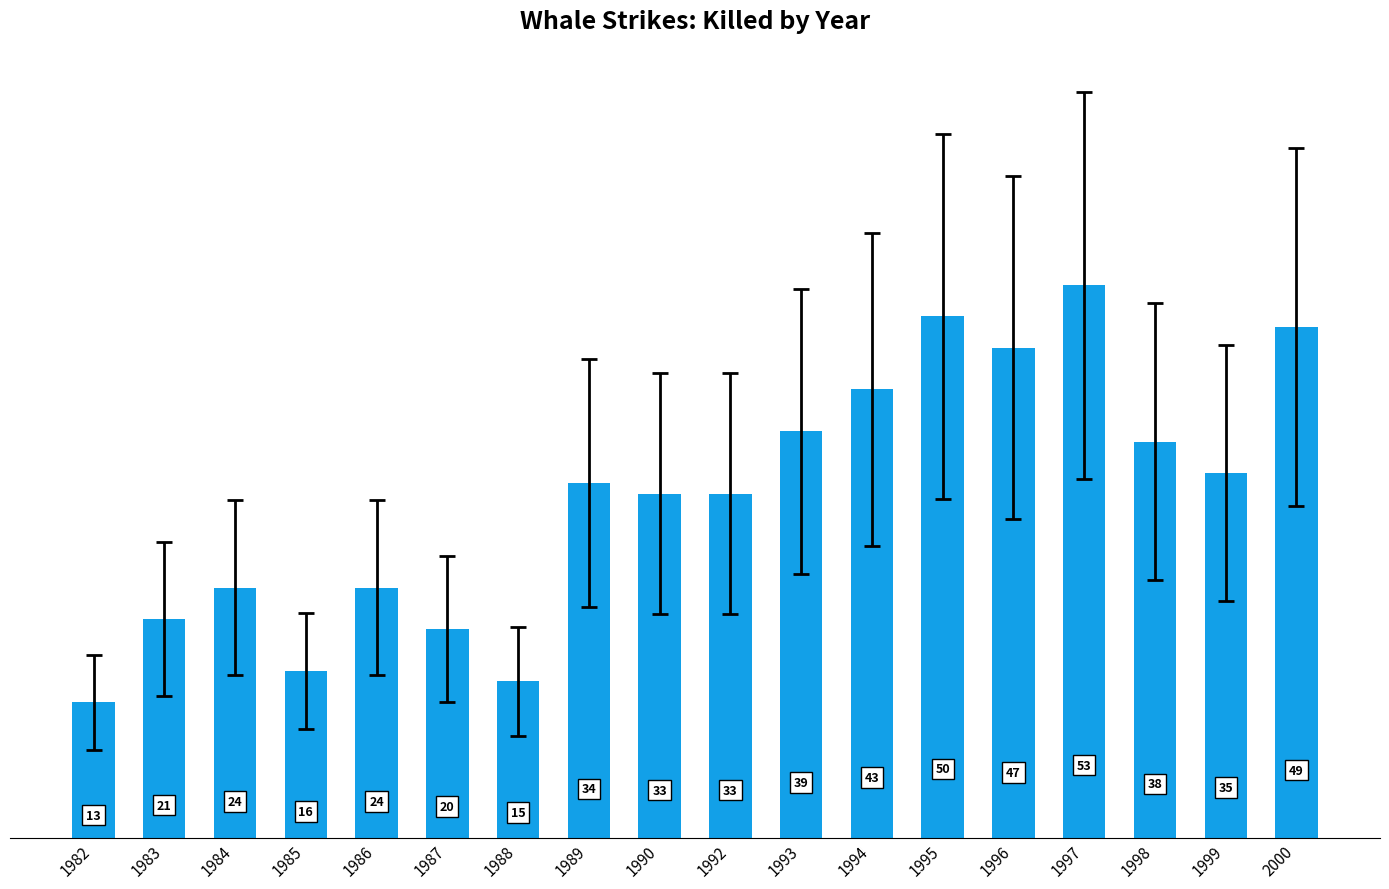

Which category has the highest value across all series?

1997